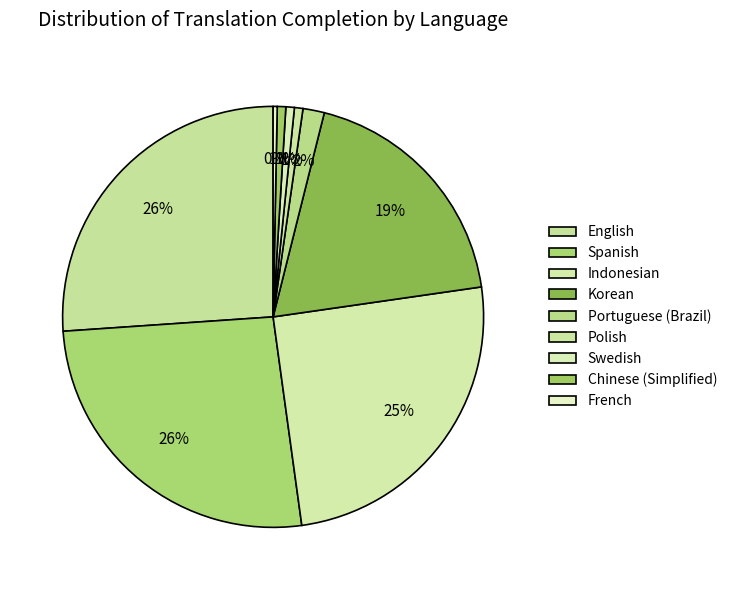

To the nearest percent, what portion does Chinese (Simplified) represent?

1%